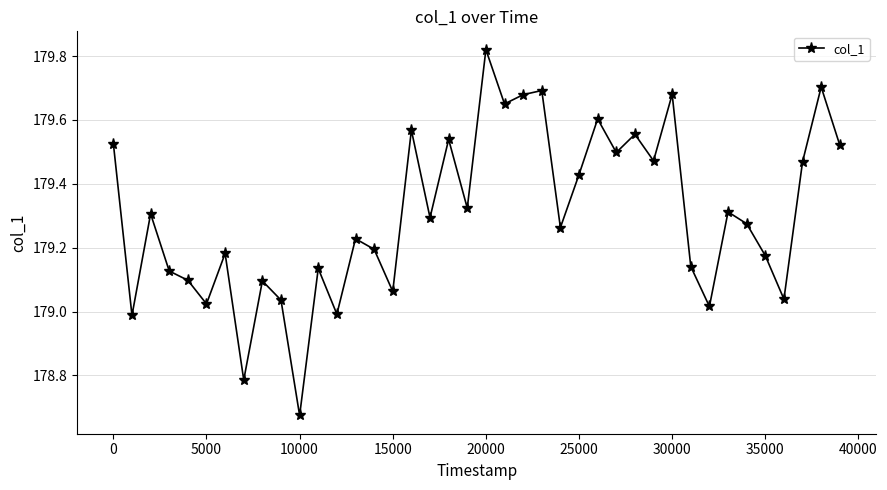

True or false: there are more than 0 points higher than both neighbors.

True